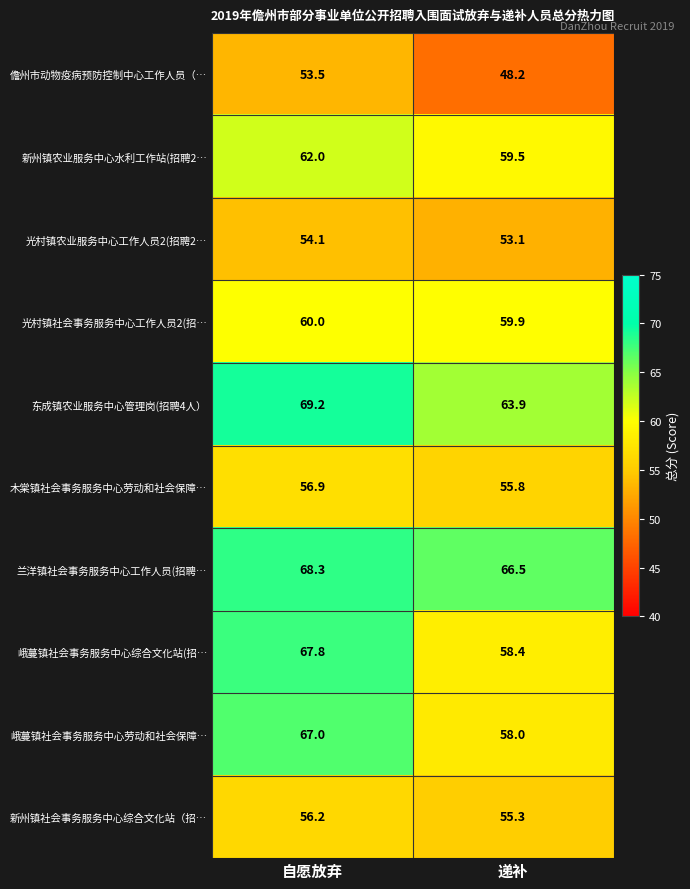

Which series changed the most between 自愿放弃 and 递补?

峨蔓镇社会事务服务中心综合文化站(招…